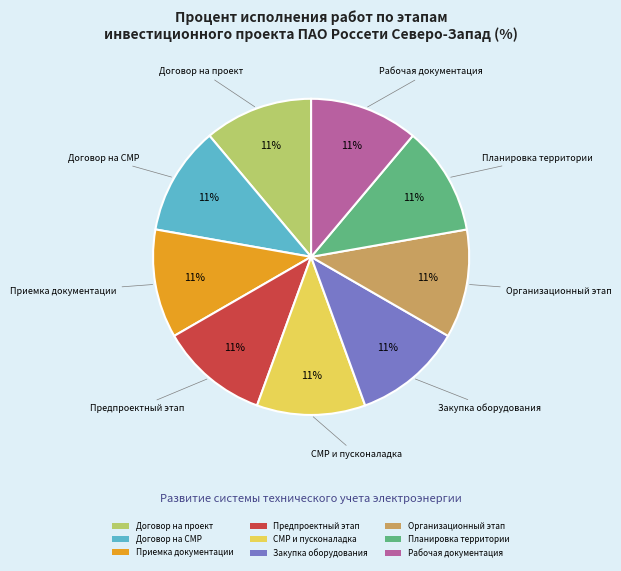

Count the number of slices in the pie.

9